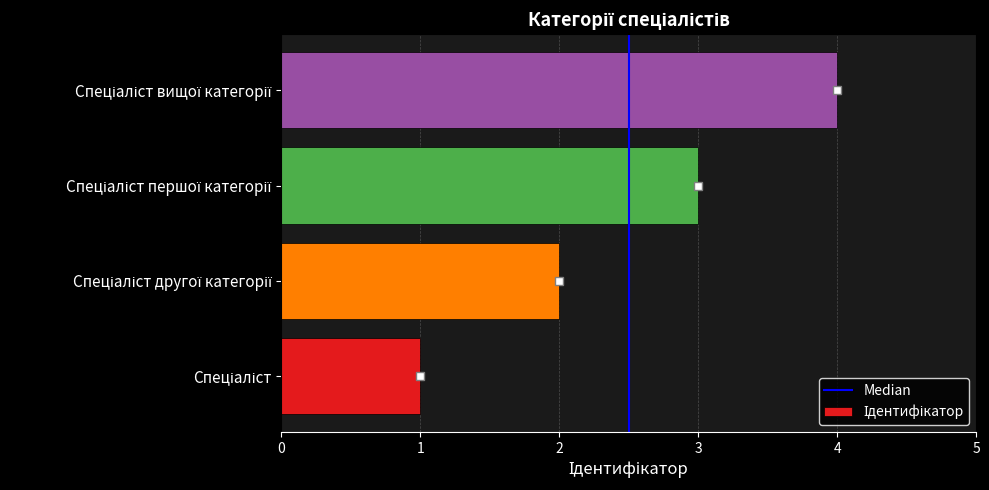

What is the sum of all values?

10